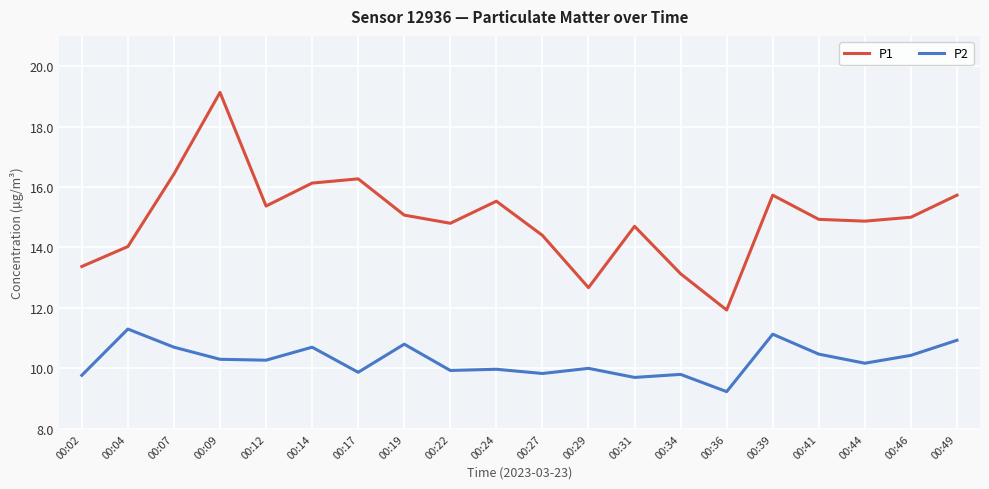

Rank the series by their maximum value, from lowest to highest.

P2, P1